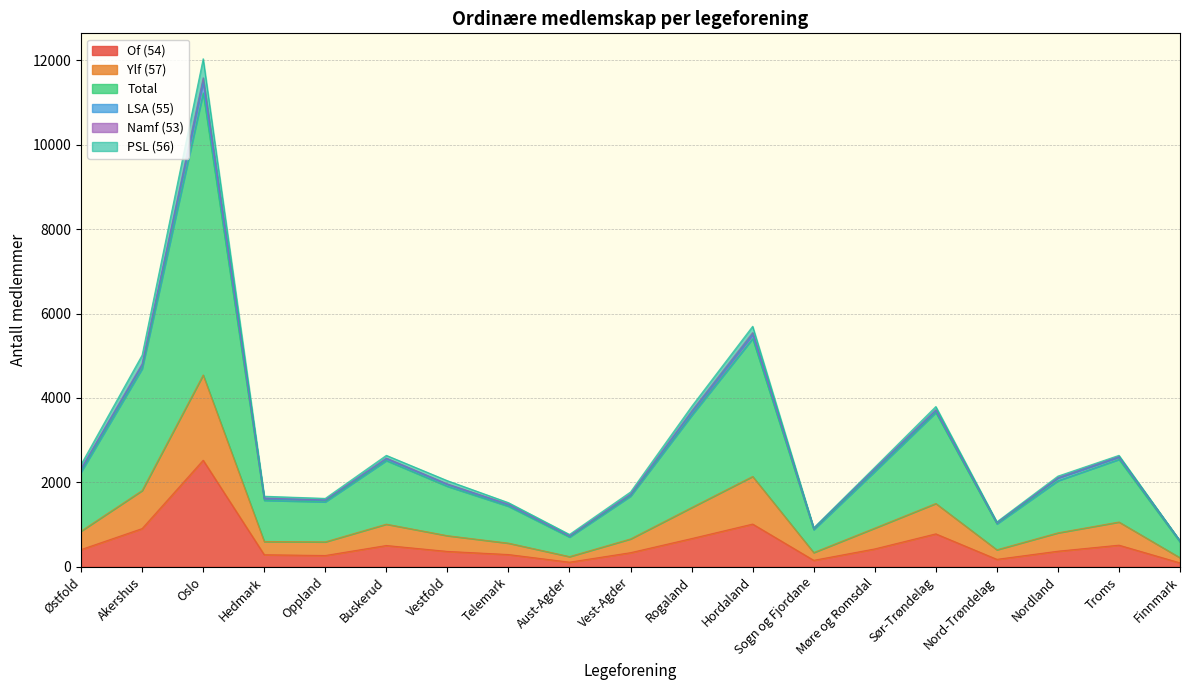

At which label does Of (54) reach its peak?

Oslo